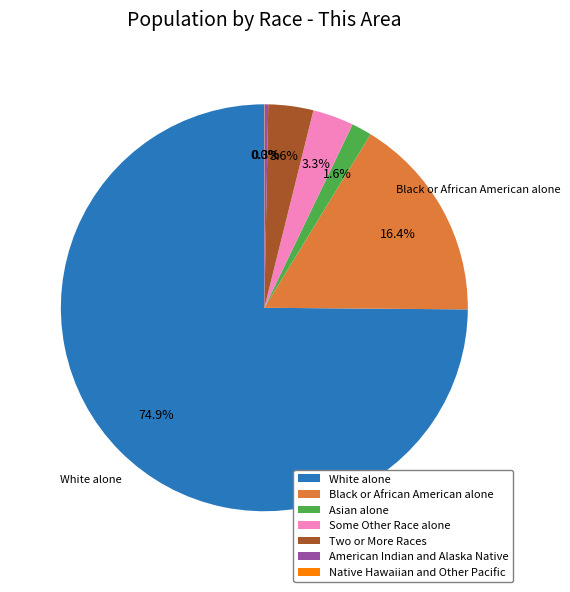

The Asian alone slice represents 10% of the pie. True or false?

False